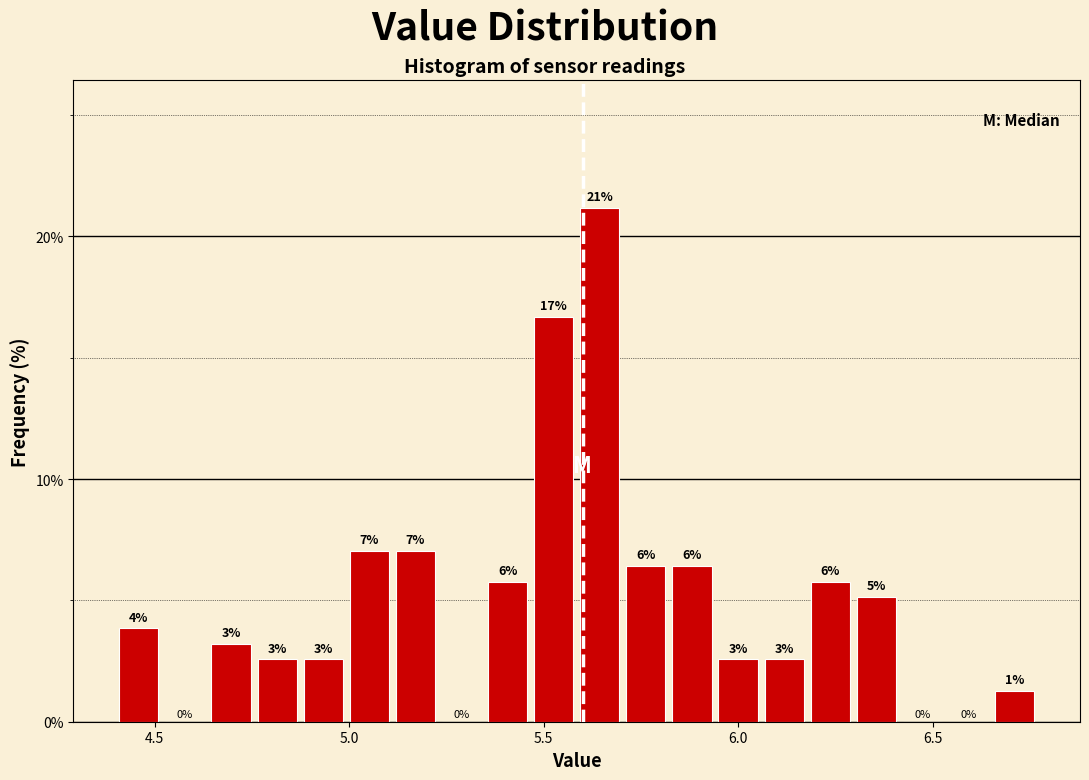

Read against the x-axis, roughly where is the centre of the tallest bar?

5.65